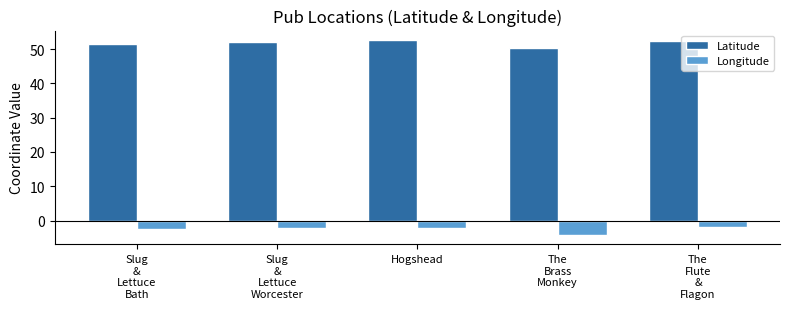

Rank the series by their maximum value, from highest to lowest.

Latitude, Longitude